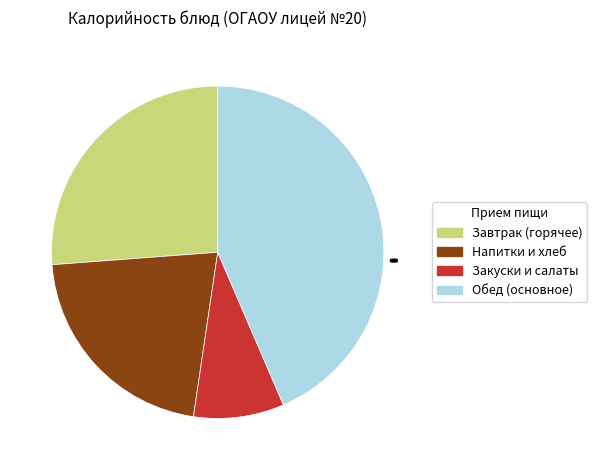

Is there a majority slice in this chart?

No